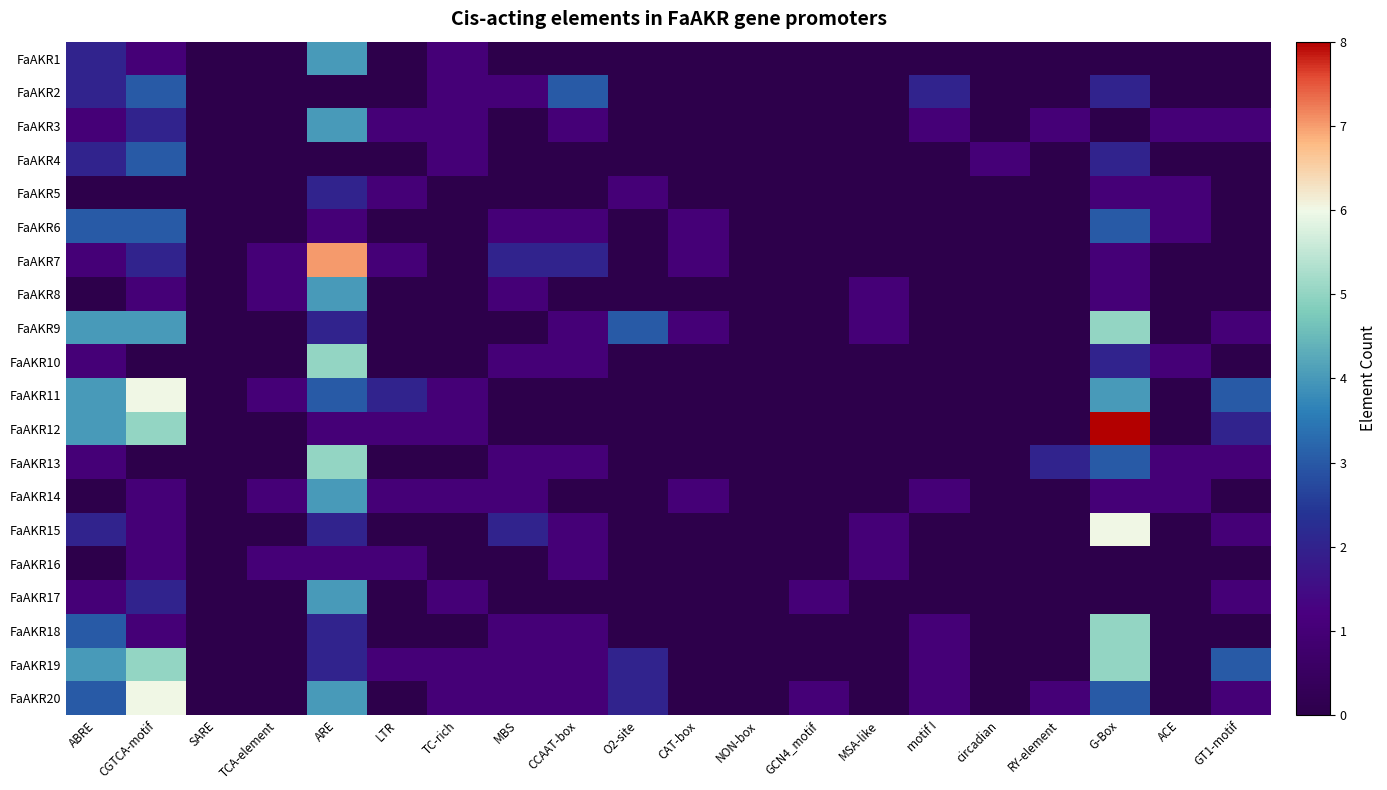

What is the total value across all series at MSA-like?

4